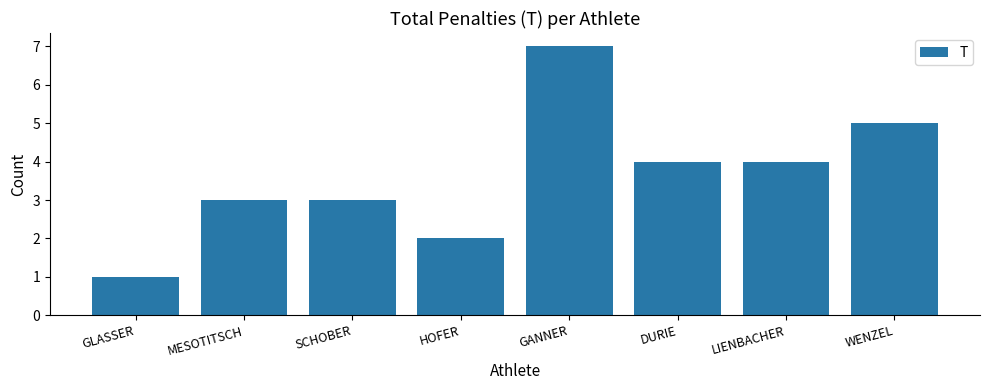

At which category does the chart reach its peak across all series?

GANNER